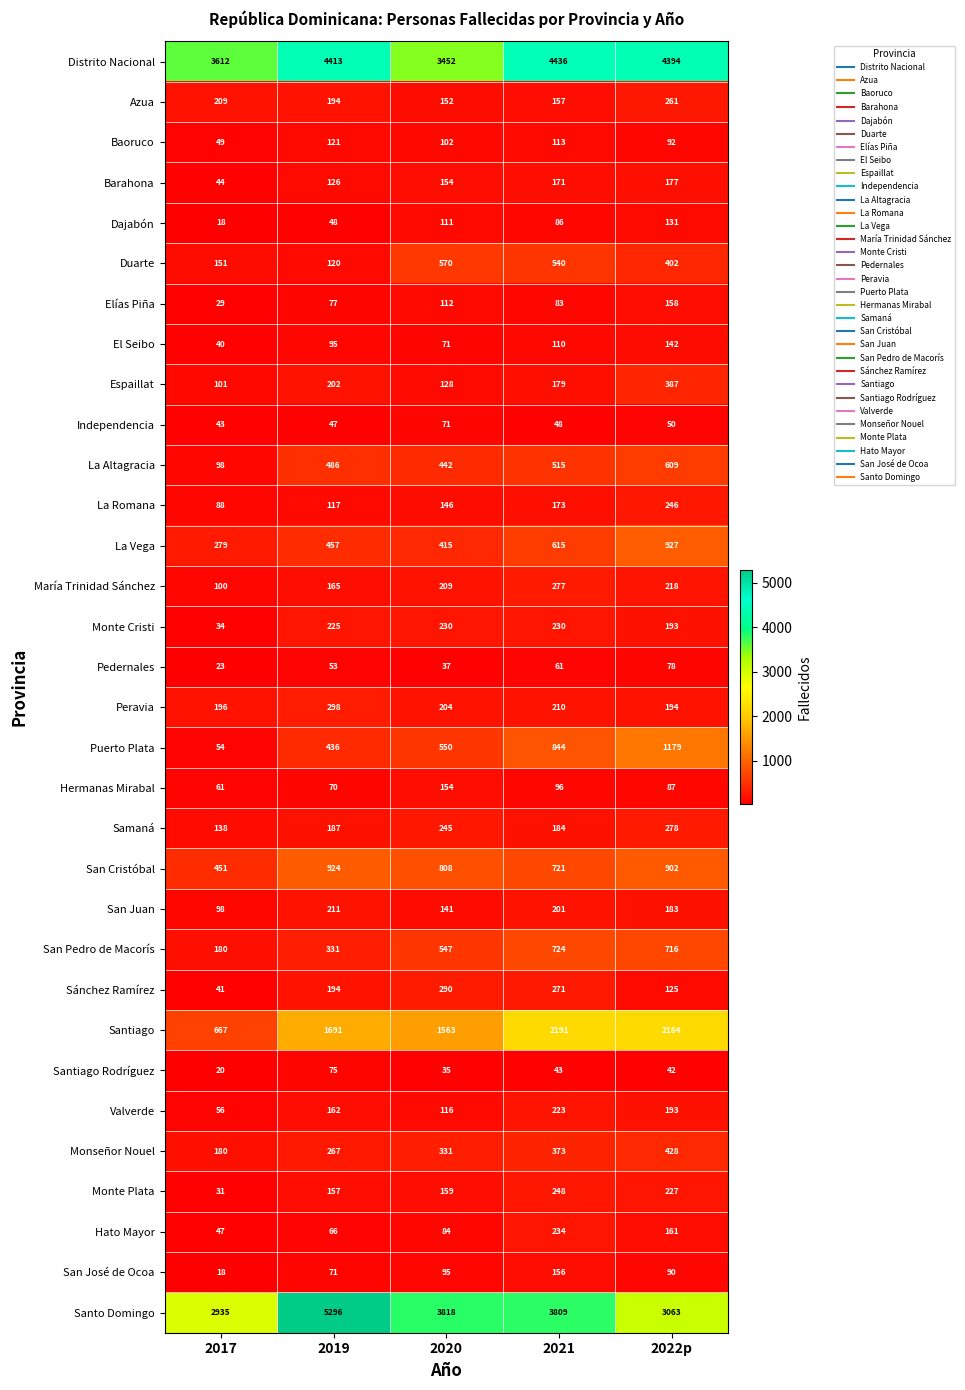

Which series changed the most between 2017 and 2022p?

Santiago